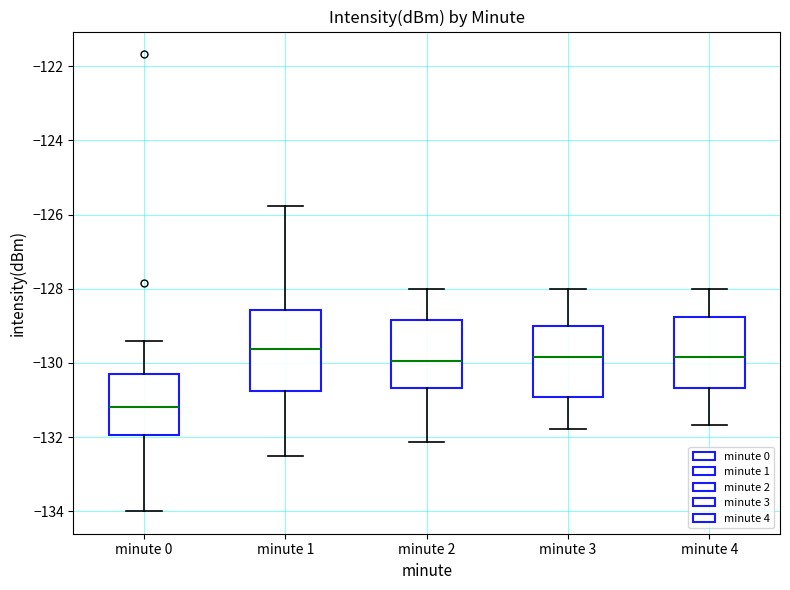

Reading left to right, transcribe this box plot: for each box, give where its median line is, the range the box spans, and where its two whiskers end, as read against the y-axis. The values are not printed on the chart, so give them approximately, as read against the axis.

minute 0: median -131.2, box -132.0 to -130.4, whiskers -134.0 to -129.4
minute 1: median -129.6, box -130.8 to -128.6, whiskers -132.6 to -125.8
minute 2: median -130.0, box -130.6 to -128.8, whiskers -132.2 to -128.0
minute 3: median -129.8, box -131.0 to -129.0, whiskers -131.8 to -128.0
minute 4: median -129.8, box -130.6 to -128.8, whiskers -131.6 to -128.0